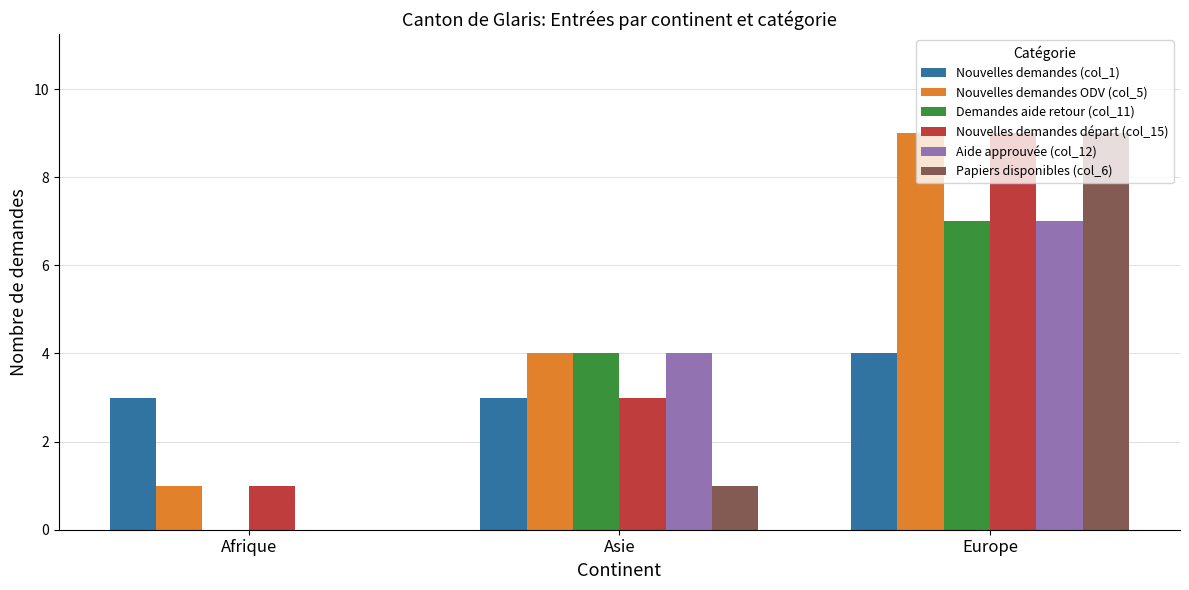

How many categories are shown in the chart?

3